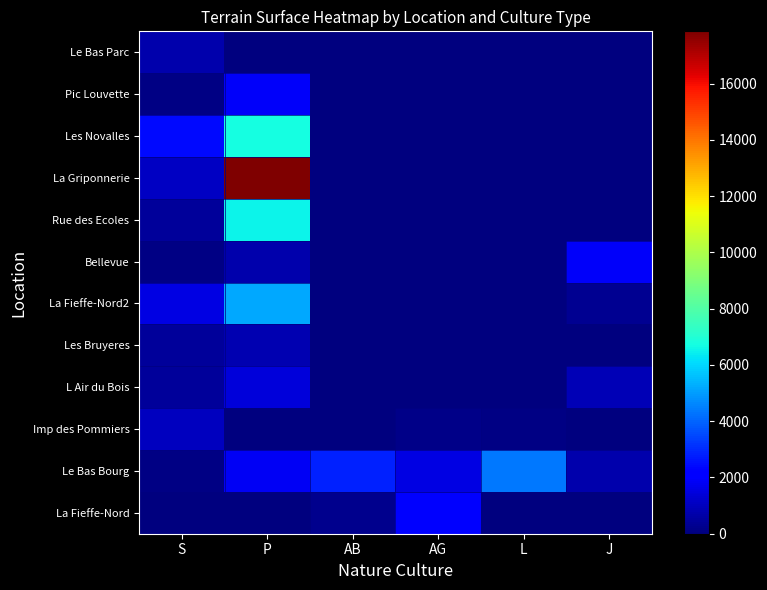

Reading left to right, what are all the values shown in this chart?

La Fieffe-Nord: S=28	P=19	AB=249	AG=2098	L=0	J=0
Le Bas Bourg: S=98	P=1854	AB=2845	AG=1580	L=4390	J=708
Imp des Pommiers: S=1000	P=68	AB=0	AG=156	L=115	J=0
L Air du Bois: S=472	P=1440	AB=0	AG=0	L=0	J=869
Les Bruyeres: S=472	P=800	AB=0	AG=0	L=0	J=0
La Fieffe-Nord2: S=1580	P=5175	AB=0	AG=0	L=0	J=322
Bellevue: S=77	P=708	AB=0	AG=0	L=0	J=1945
Rue des Ecoles: S=450	P=6490	AB=0	AG=0	L=0	J=0
La Griponnerie: S=1067	P=17855	AB=0	AG=0	L=0	J=0
Les Novalles: S=2400	P=6765	AB=0	AG=0	L=0	J=0
Pic Louvette: S=87	P=1945	AB=0	AG=0	L=0	J=0
Le Bas Parc: S=724	P=0	AB=0	AG=0	L=0	J=0